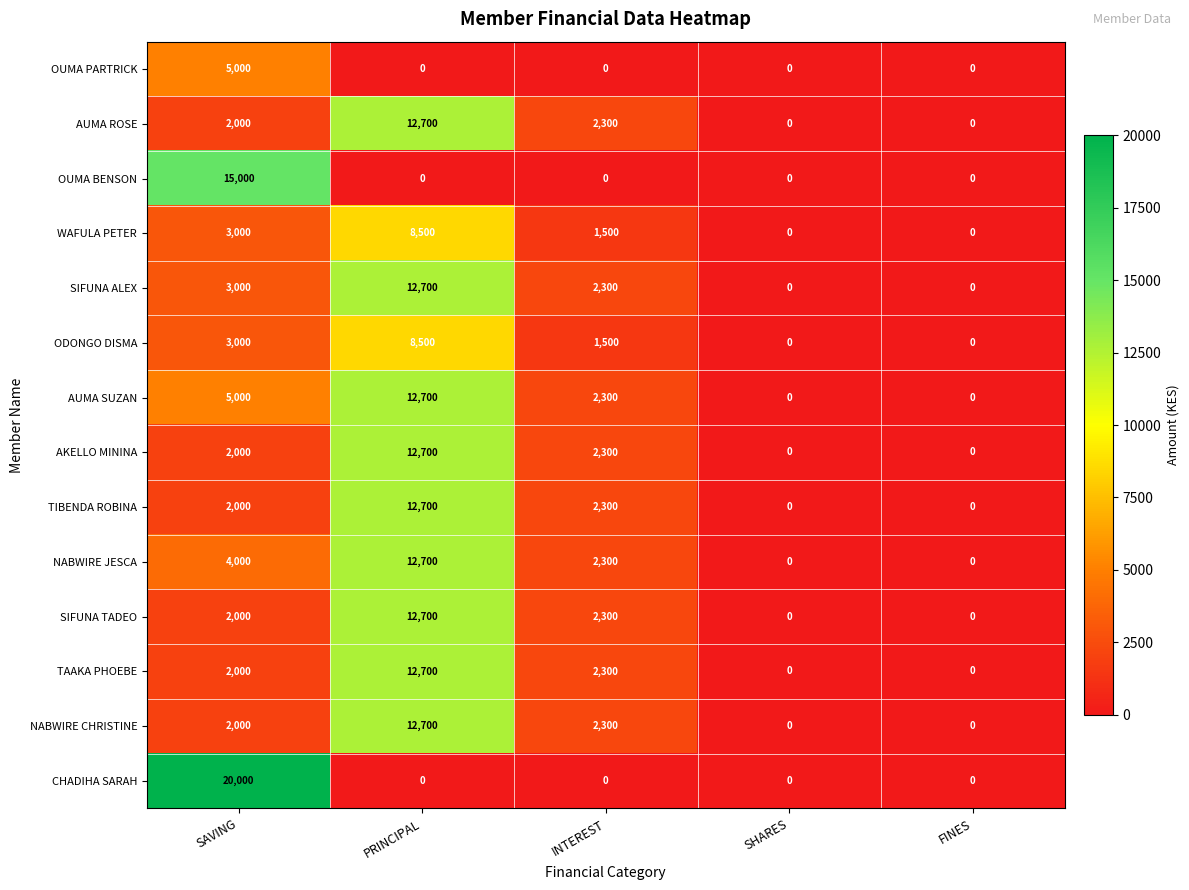

Where is TAAKA PHOEBE nearest to the value 6350?

INTEREST